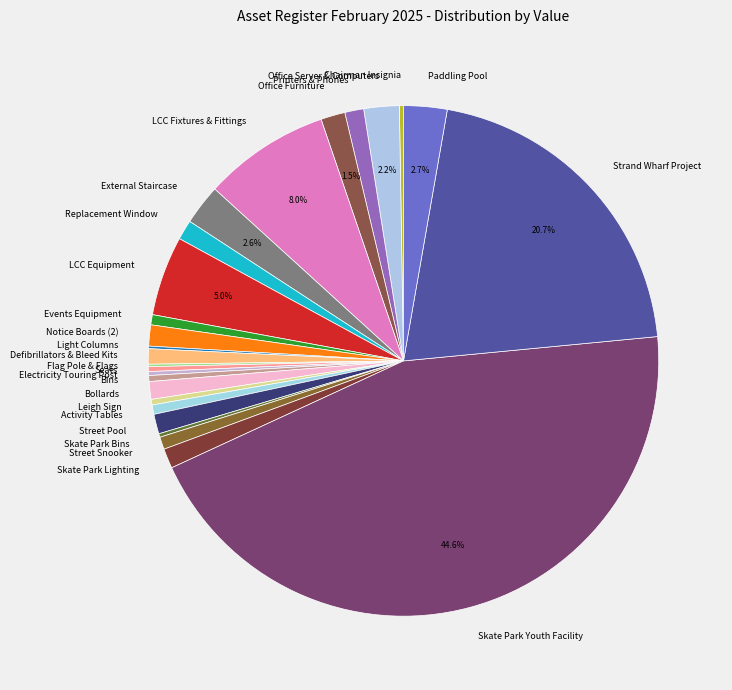

What is the largest slice in the pie chart?

Skate Park Youth Facility